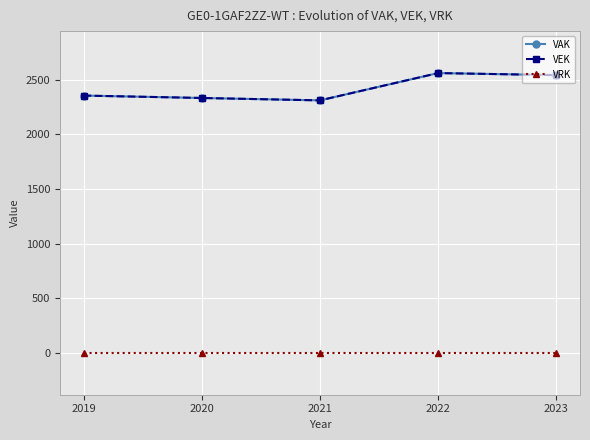

Is this an area chart (filled region under the line)?

No